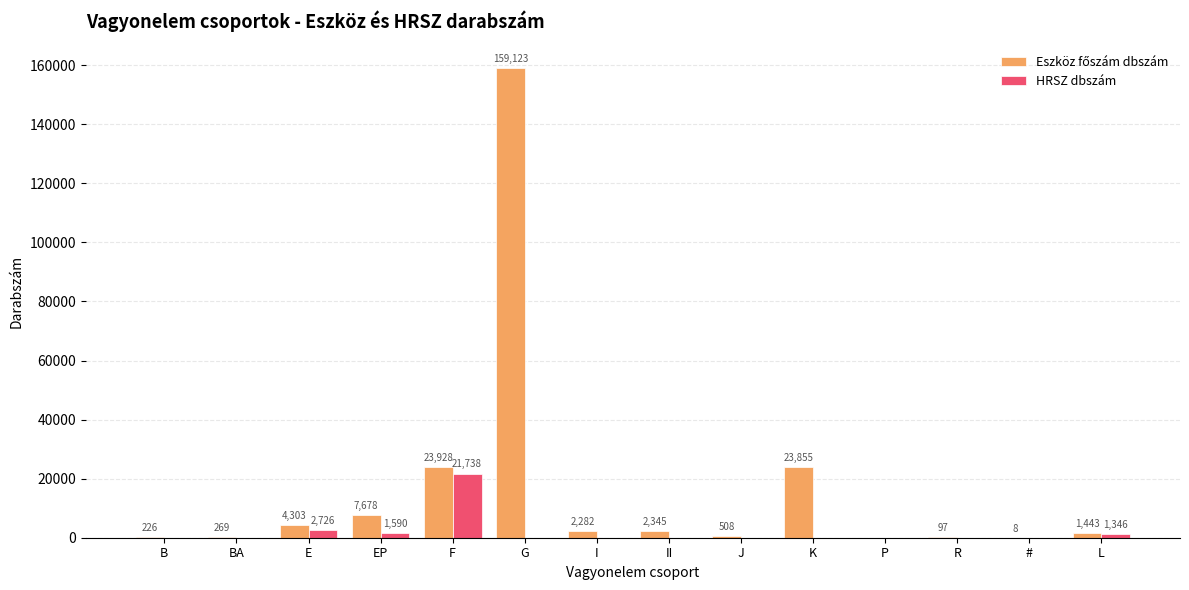

At which category is the sum across all series the highest?

G